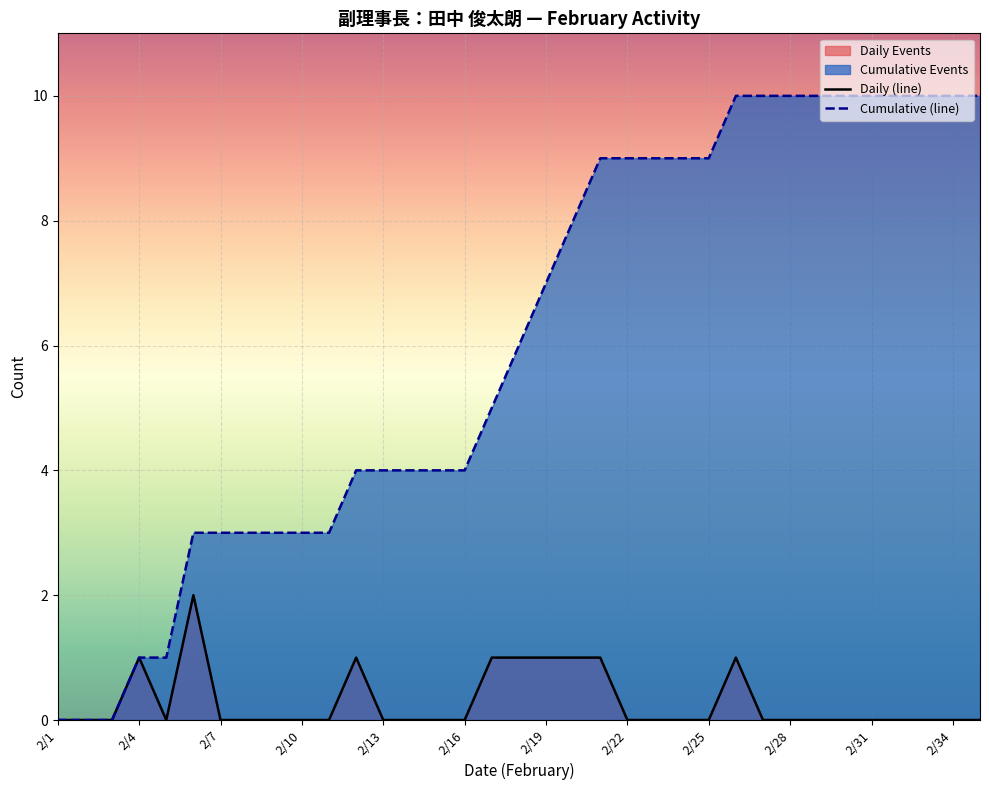

True or false: Daily (line) has a value of 0 at 2/16.

True